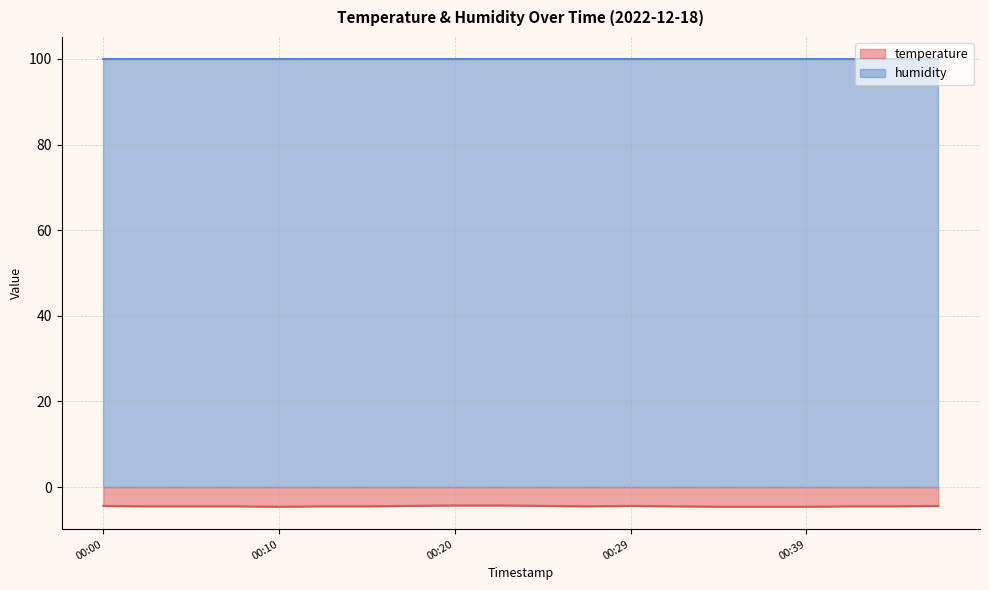

What is the value of the 10th point from the left?

-4.3